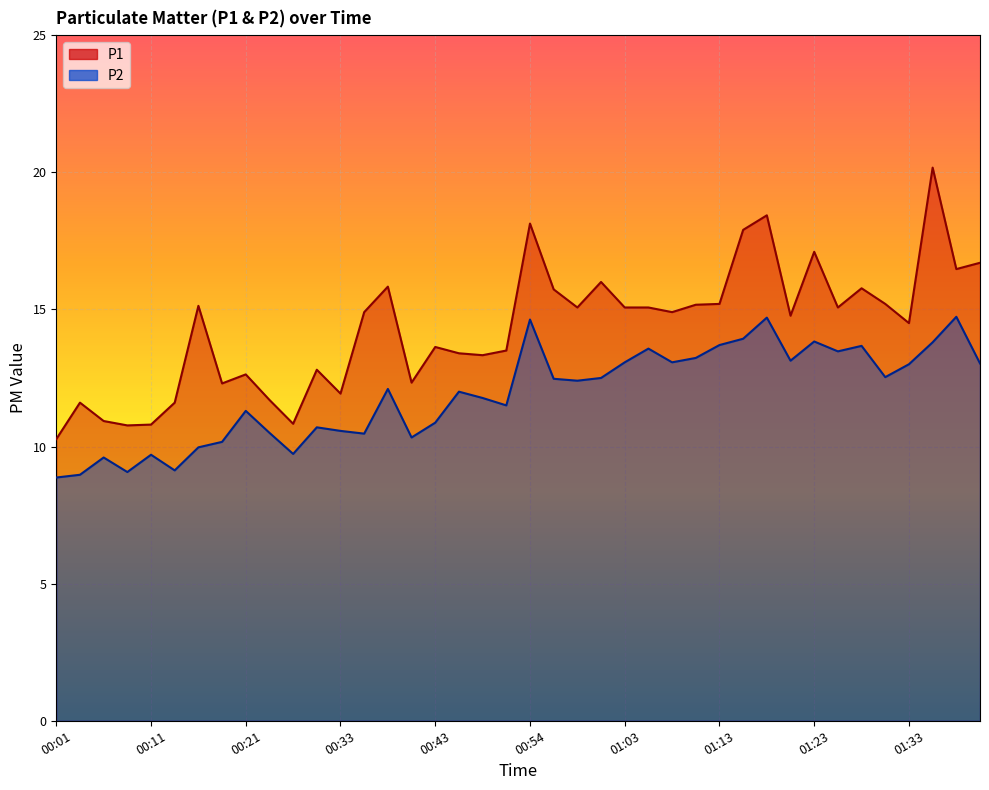

True or false: P2 has a value of 22.7 at 00:54.

False